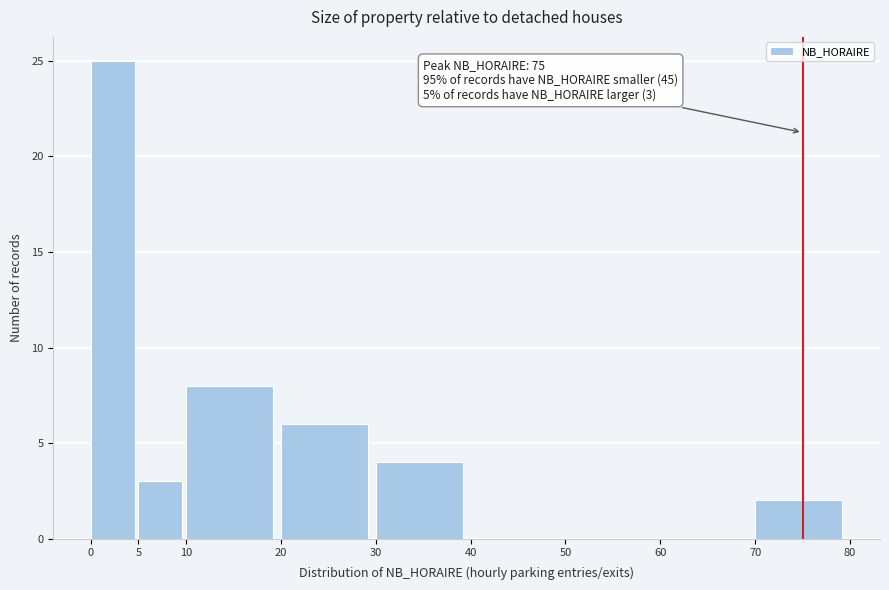

Which range on the x-axis has the tallest bar?

0 to 5